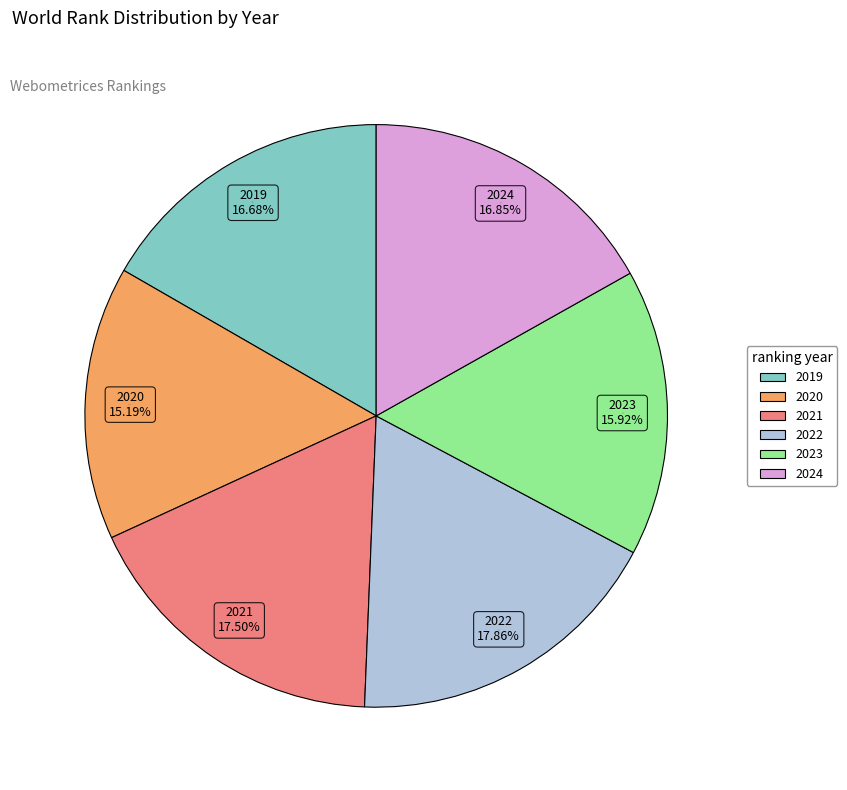

To the nearest percent, what is the combined percentage of 2021 and 2020?

33%